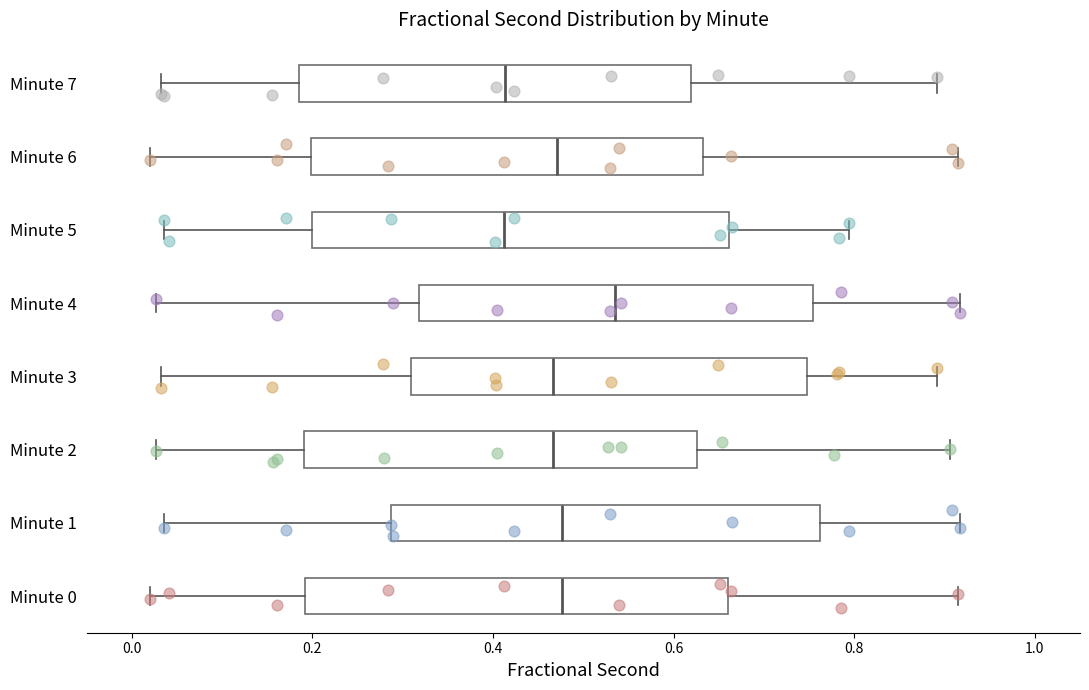

Which box has the furthest to the right median line?

Minute 4